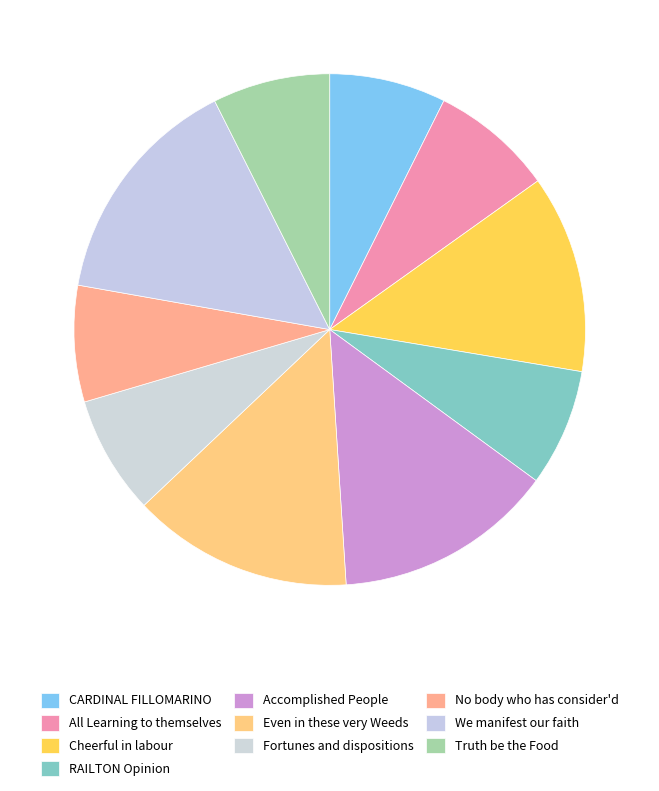

How many segments does this pie chart have?

10